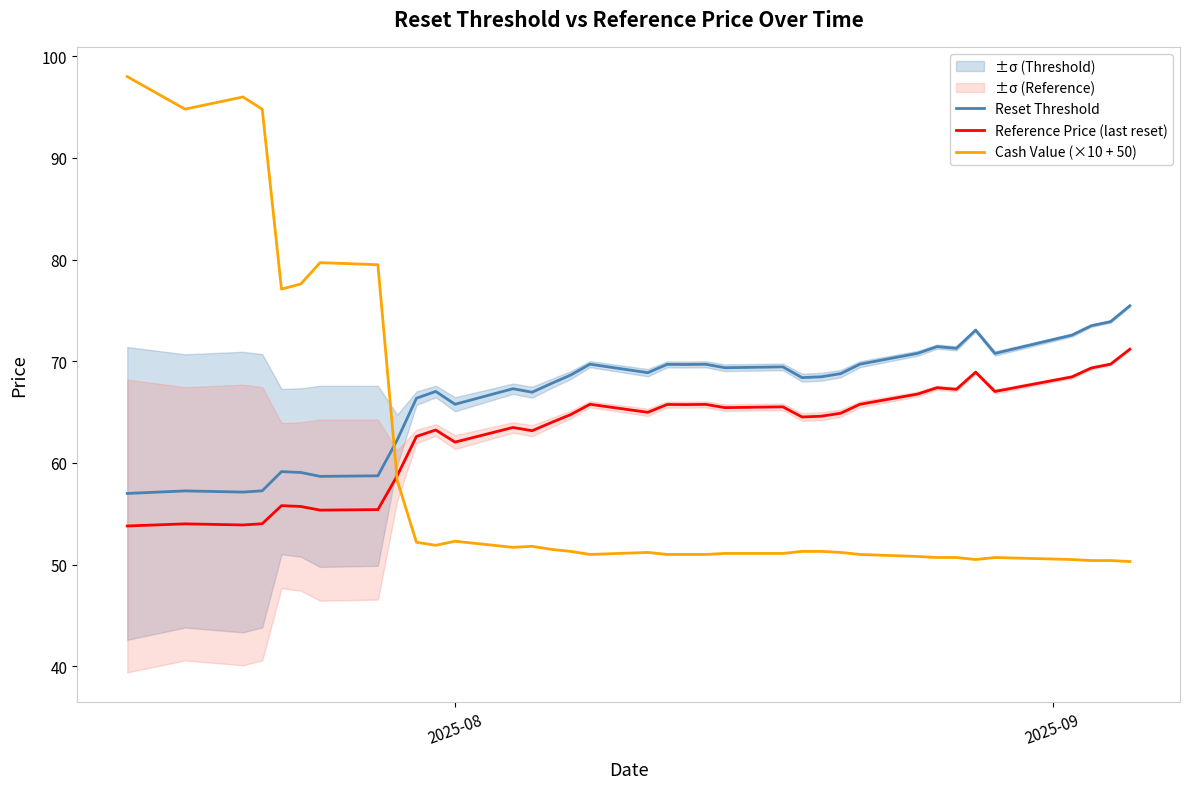

True or false: Reference Price (last reset) and Reset Threshold cross at least once.

False